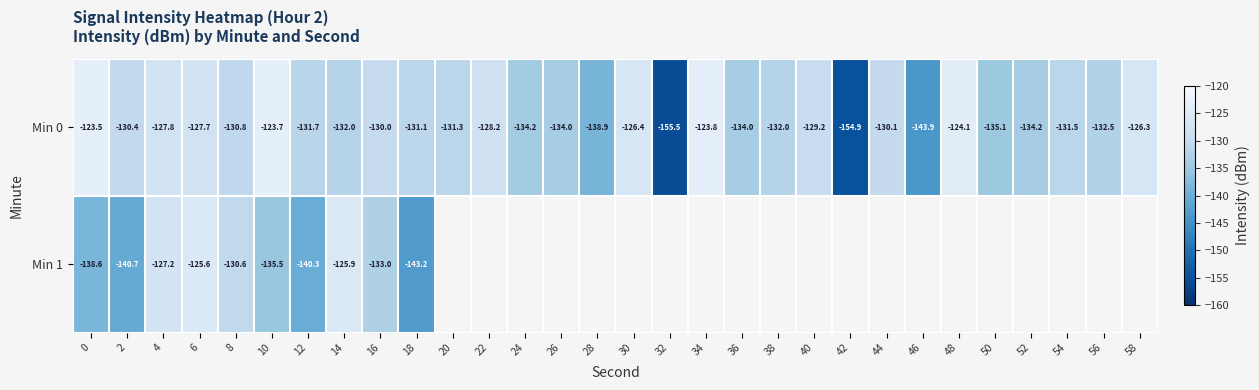

How many data points does each series have?

30